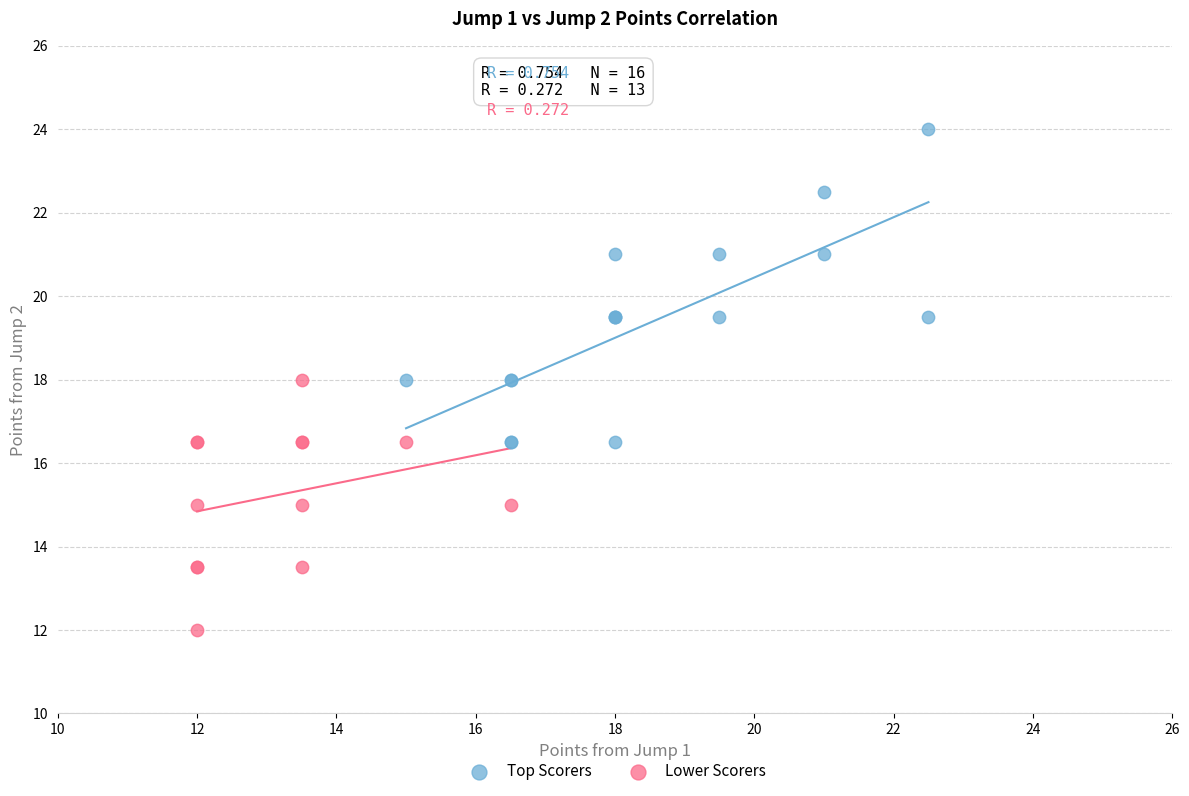

Which series has the widest spread of Y values?

Top Scorers